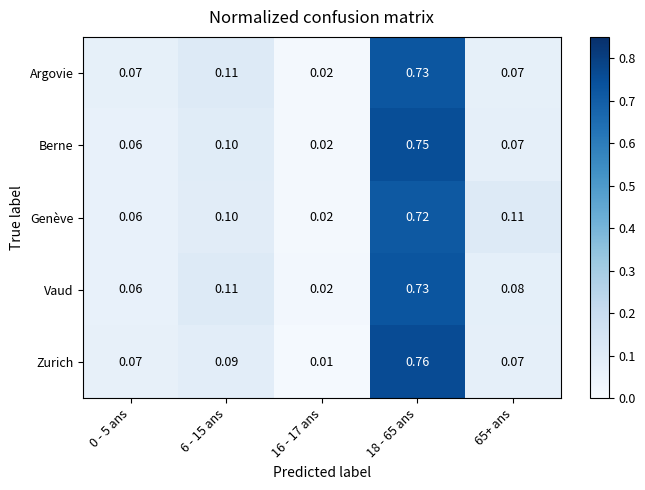

What is the total value across all series at 16 - 17 ans?

0.1